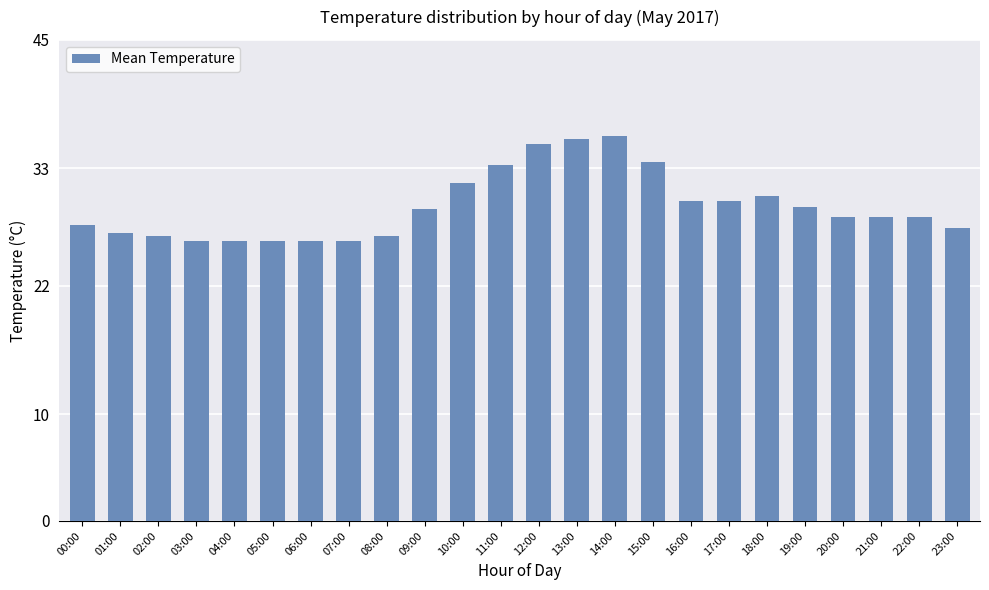

What is the difference between the maximum and minimum values?

9.8